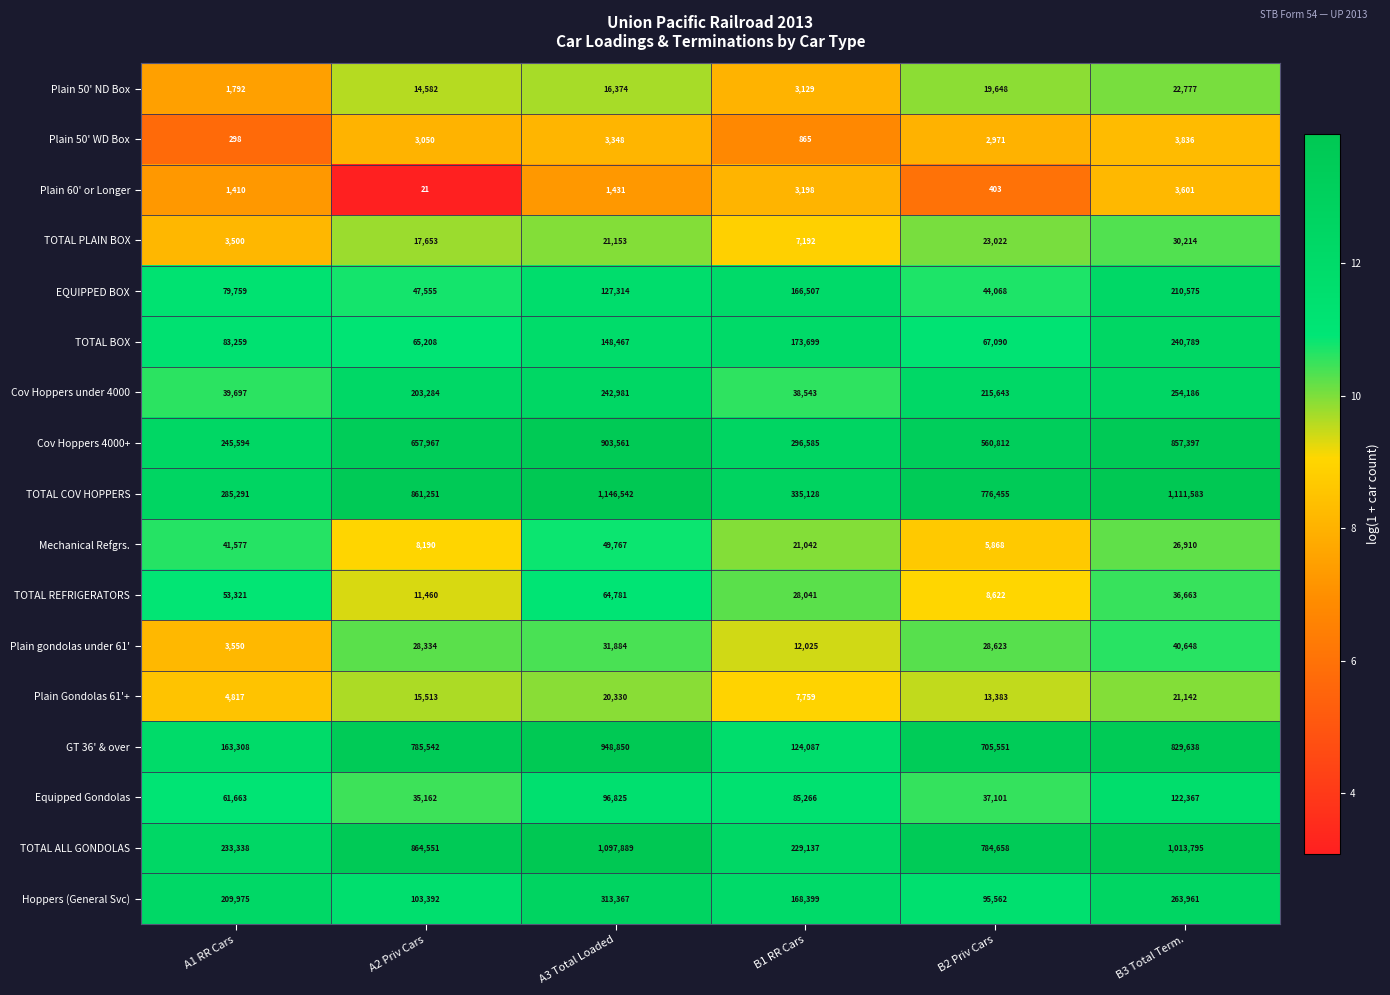

At A1 RR Cars, list the series in order from largest to smallest.

TOTAL COV HOPPERS, Cov Hoppers 4000+, TOTAL ALL GONDOLAS, Hoppers (General Svc), GT 36' & over, TOTAL BOX, EQUIPPED BOX, Equipped Gondolas, TOTAL REFRIGERATORS, Mechanical Refgrs., Cov Hoppers under 4000, Plain Gondolas 61'+, Plain gondolas under 61', TOTAL PLAIN BOX, Plain 50' ND Box, Plain 60' or Longer, Plain 50' WD Box